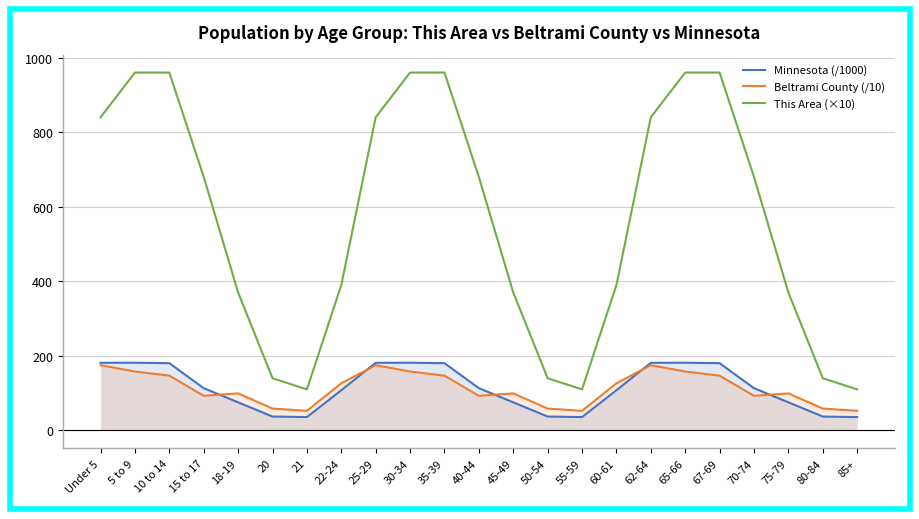

What is the label of the 13th point from the right?

35-39